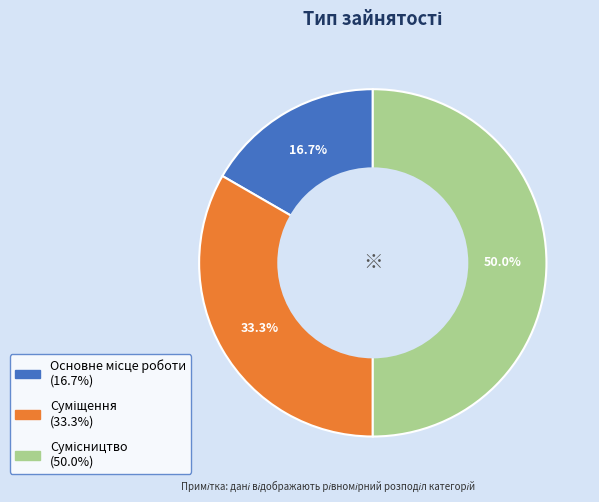

How many slices are in this pie chart?

3